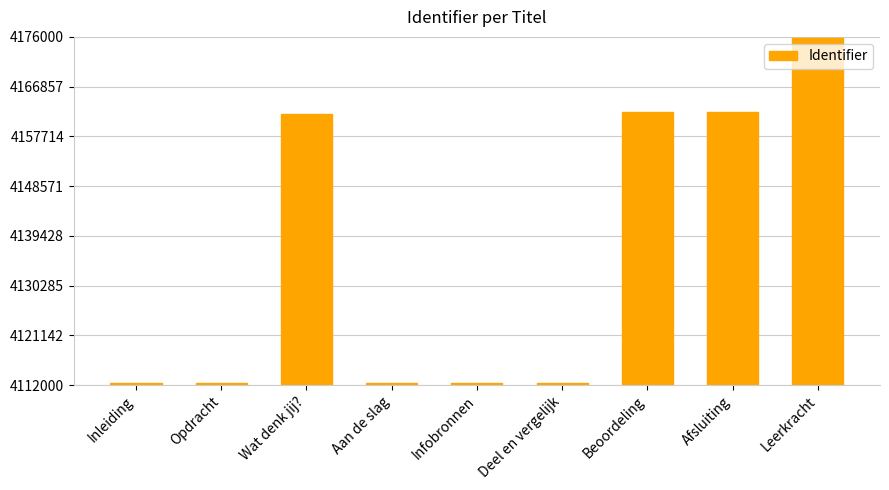

What is the change in value from Opdracht to Afsluiting?

+49971